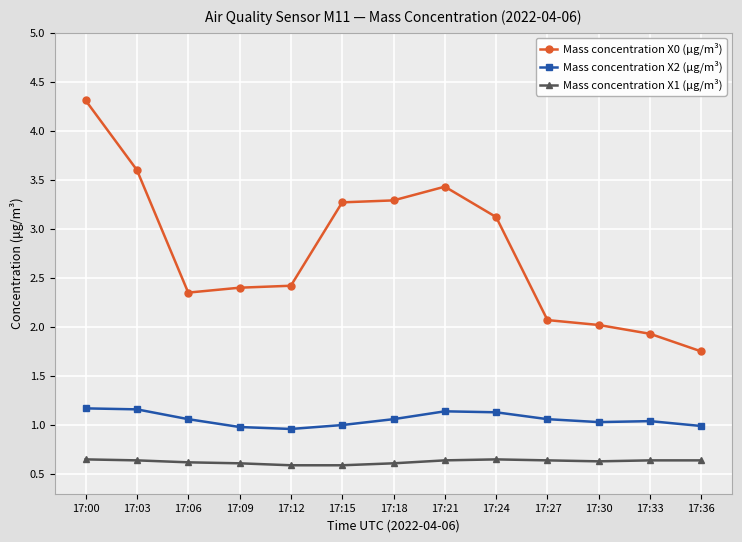

Does the chart have visible grid lines?

Yes